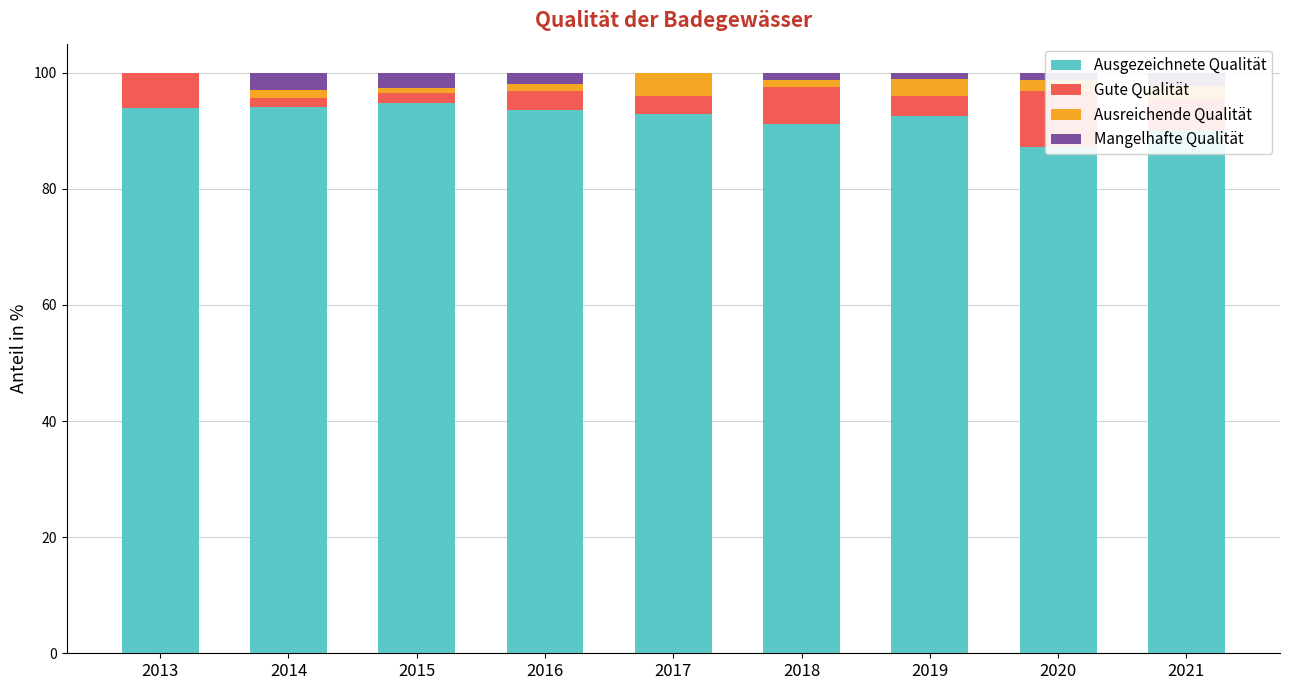

Is it true that Gute Qualität equals 1.5 at 2014?

True